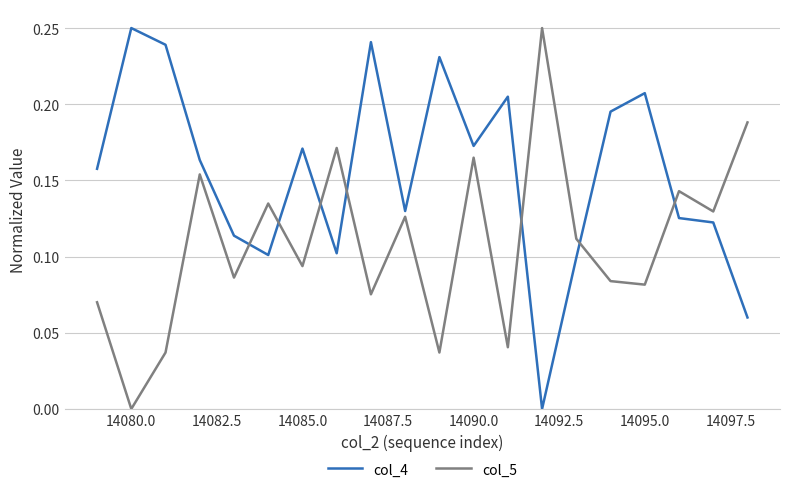

Which series has the largest total across all categories?

col_4